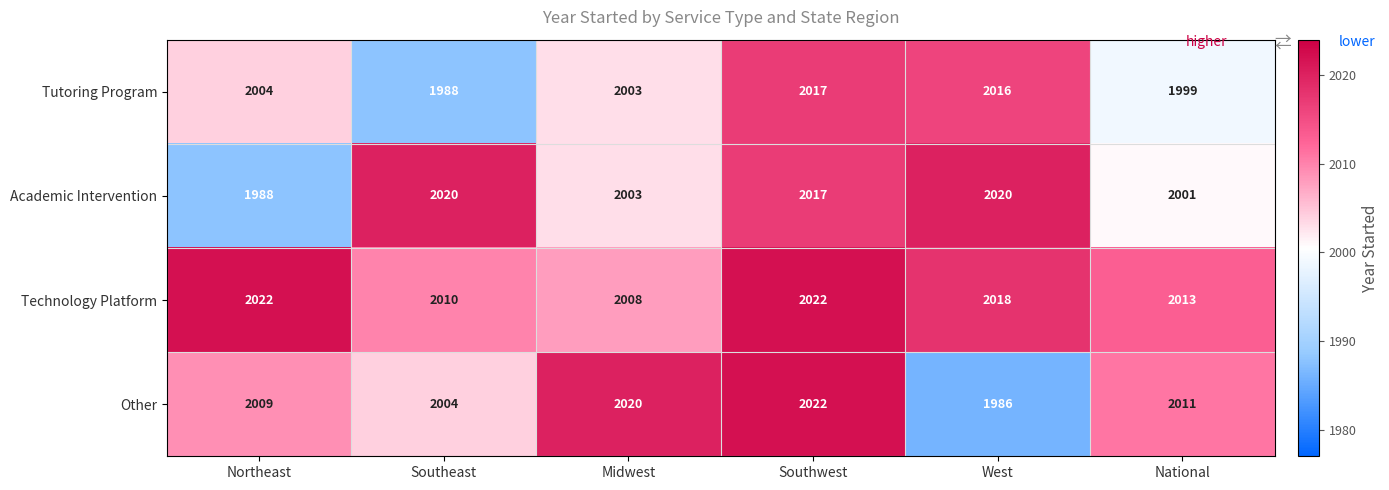

Where does the Academic Intervention series first go above 2017?

Southeast